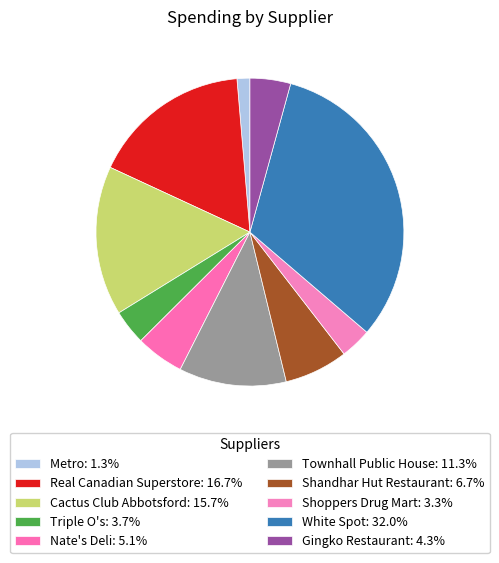

Which slice is the largest?

White Spot